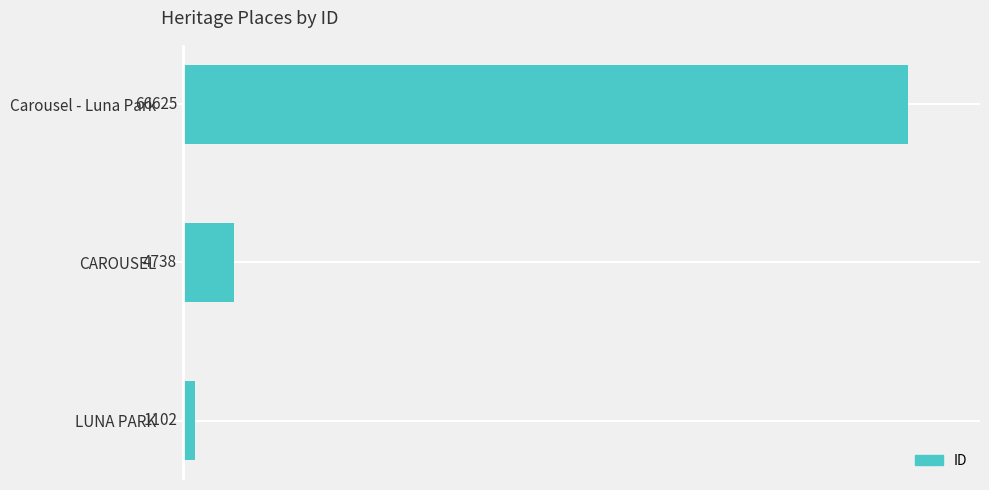

The chart shows a value of 4738 at CAROUSEL. True or false?

True